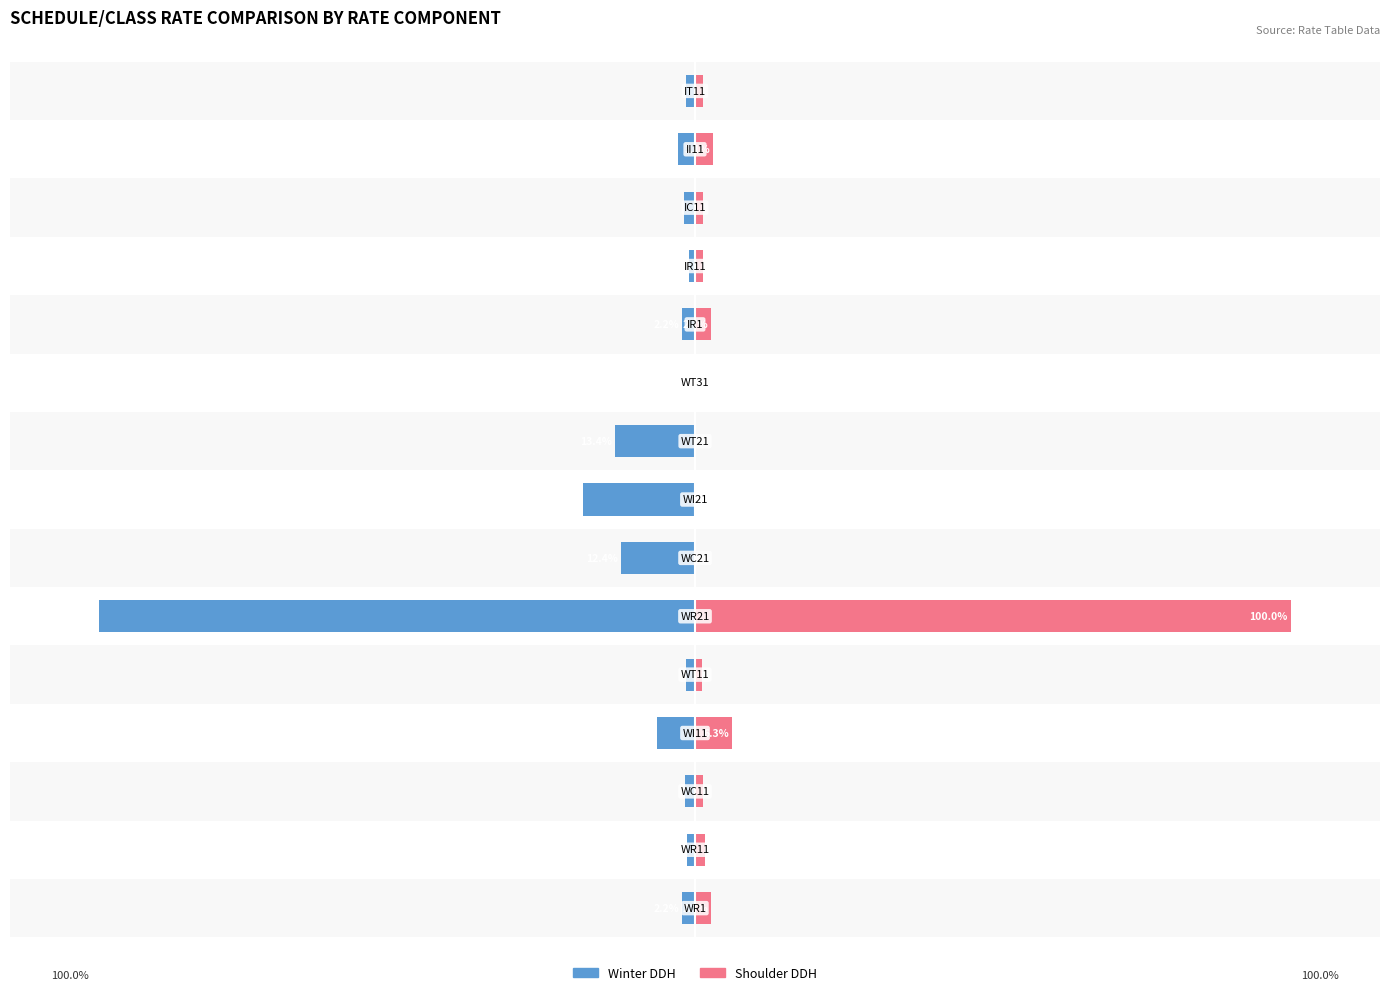

What are all the series names shown in the legend?

Winter DDH, Shoulder DDH